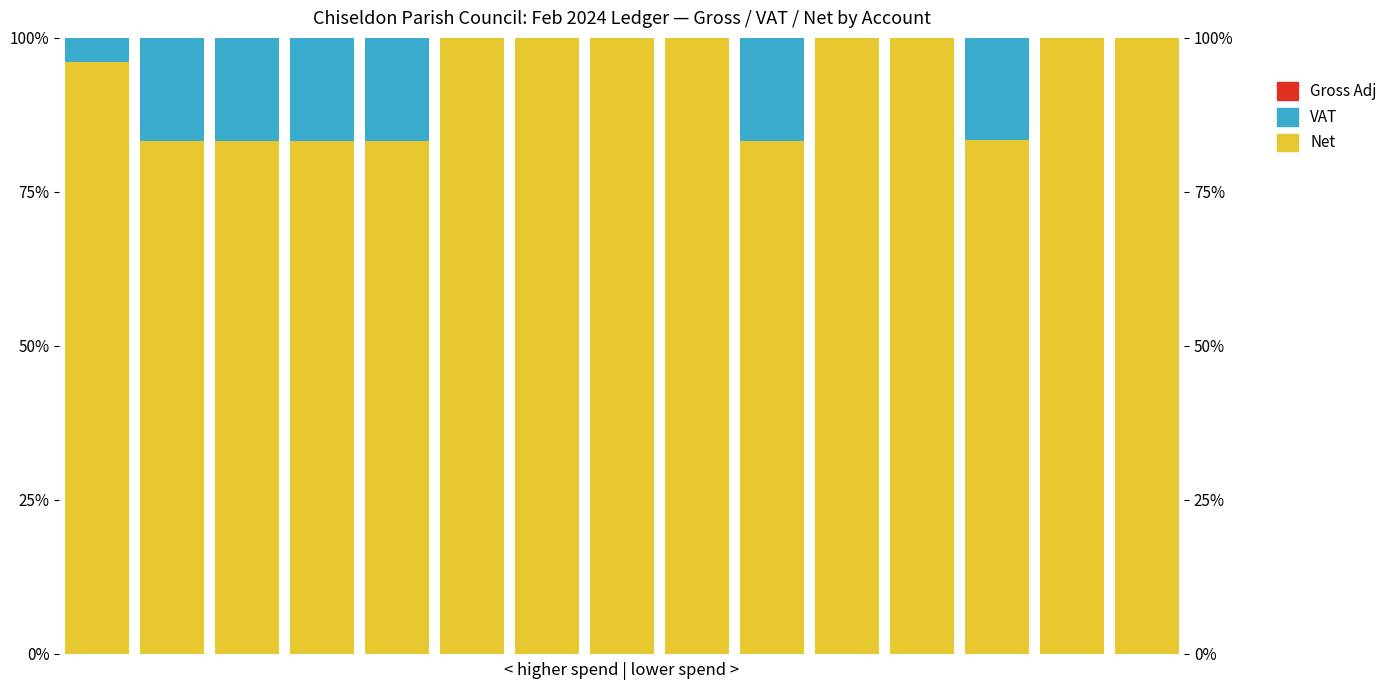

The value of Net at 6 is 167.9. True or false?

False